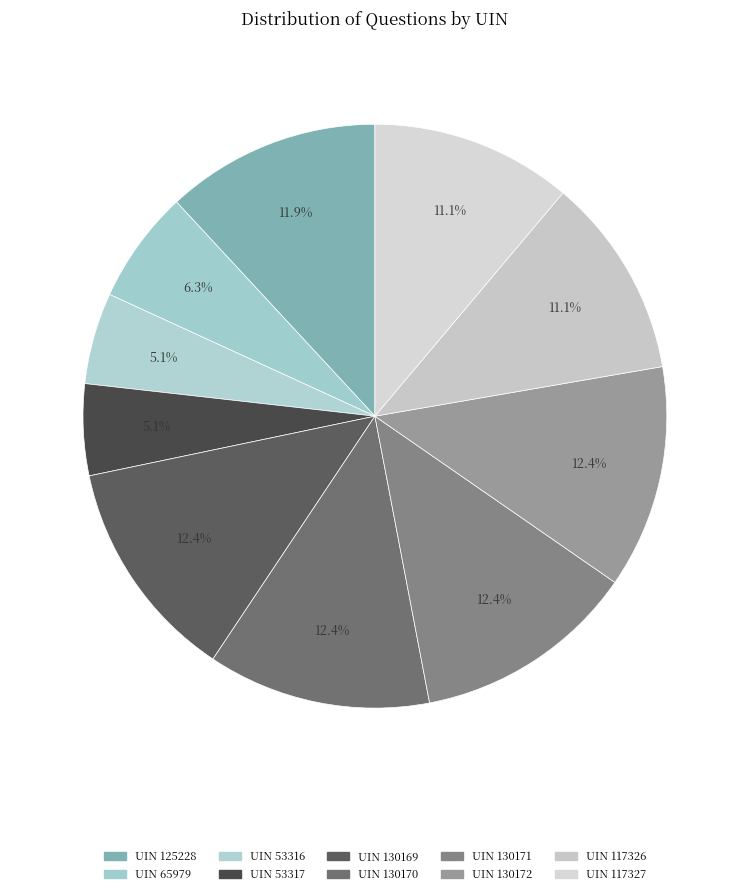

How many segments does this pie chart have?

10